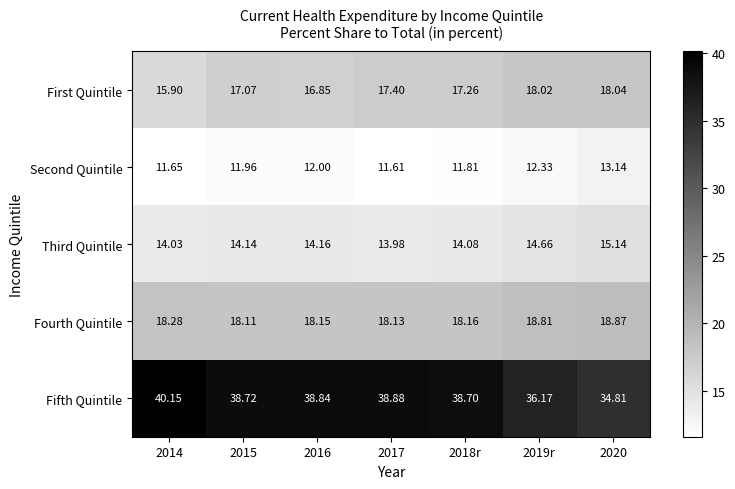

Rank the series by their maximum value, from lowest to highest.

Second Quintile, Third Quintile, First Quintile, Fourth Quintile, Fifth Quintile